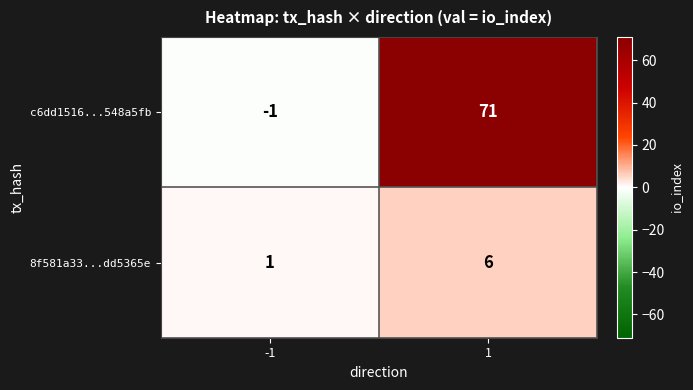

List the labels in order of 8f581a33...dd5365e value, smallest first.

-1, 1